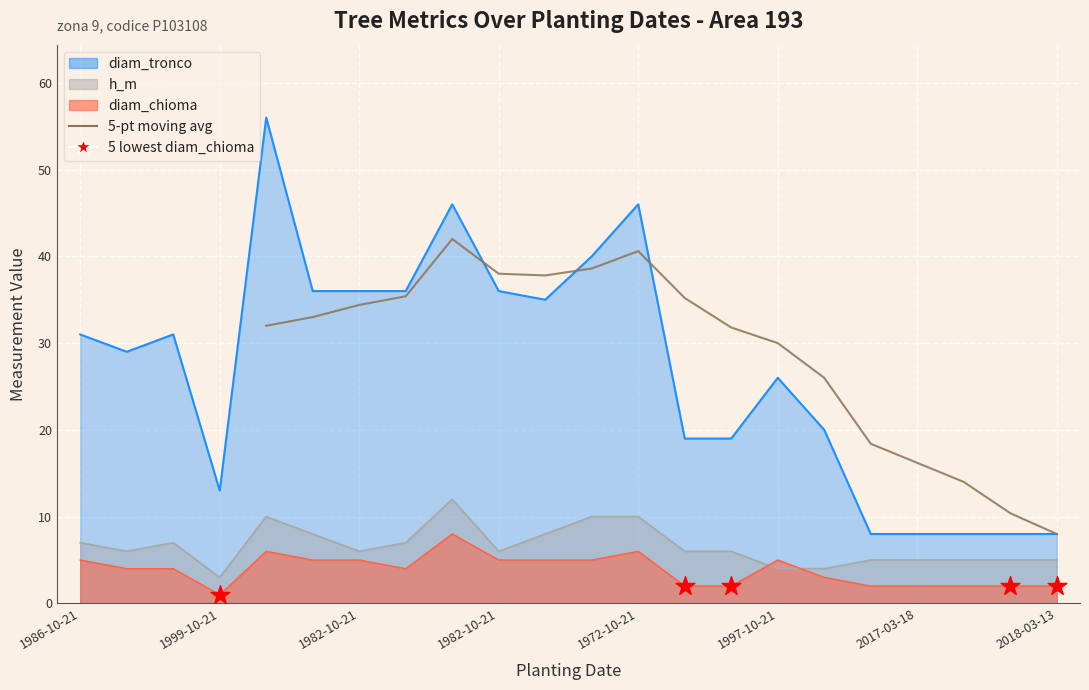

Which series reaches the maximum Y coordinate?

diam_tronco